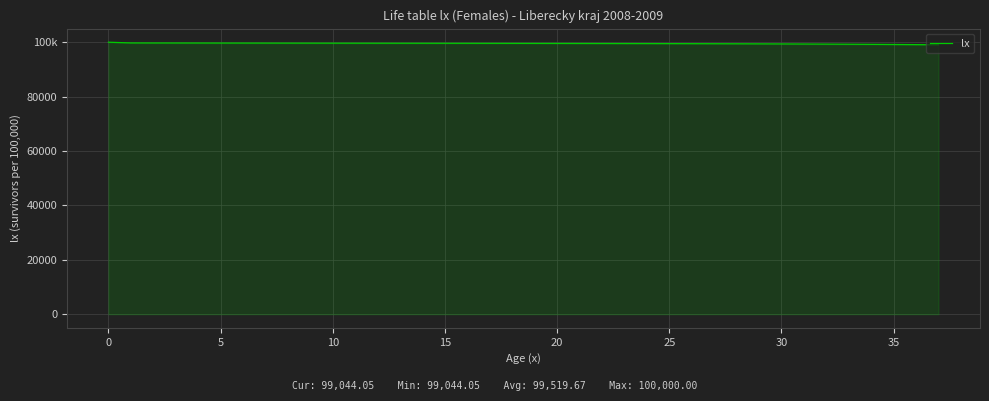

Reading left to right, what are all the values shown in this chart?

100000.0	99726.9	99709.9	99702.0	99693.7	99684.7	99675.4	99666.2	99657.2	99648.6	99640.4	99632.3	99624.4	99616.4	99608.4	99600.1	99591.4	99582.3	99572.7	99562.4	99551.3	99539.4	99526.3	99512.0	99496.3	99478.9	99459.7	99438.4	99414.7	99388.5	99359.5	99327.3	99291.7	99252.1	99208.1	99159.2	99104.8	99044.1